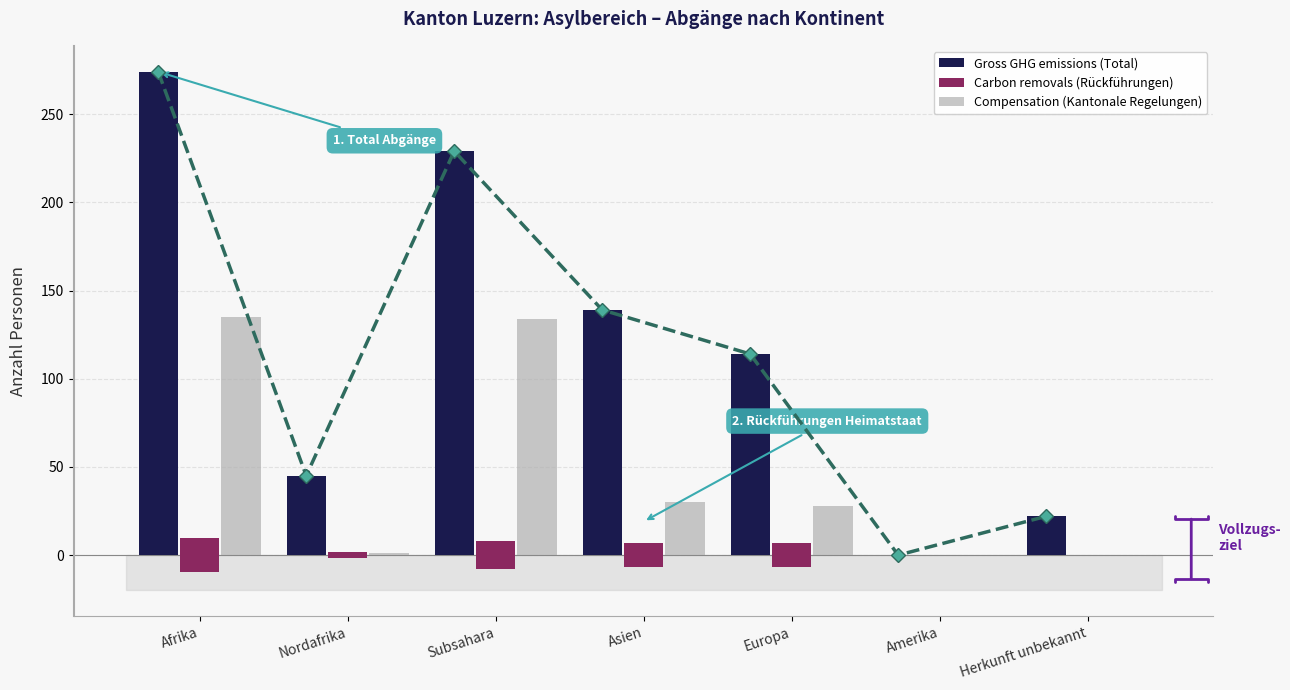

Reading right to left, extract all data points from this chart.

1.5°C-aligned pathway: 22	0	114	139	229	45	274
Gross GHG emissions: 22	0	114	139	229	45	274
Carbon removals: 0	0	14	14	16	3	19
Compensation: 0	0	28	30	134	1	135